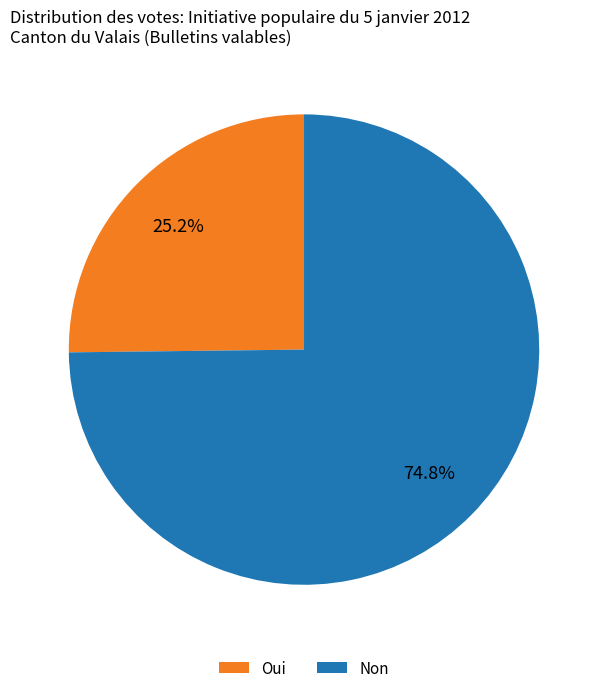

Which category has the smallest portion of the pie?

Oui